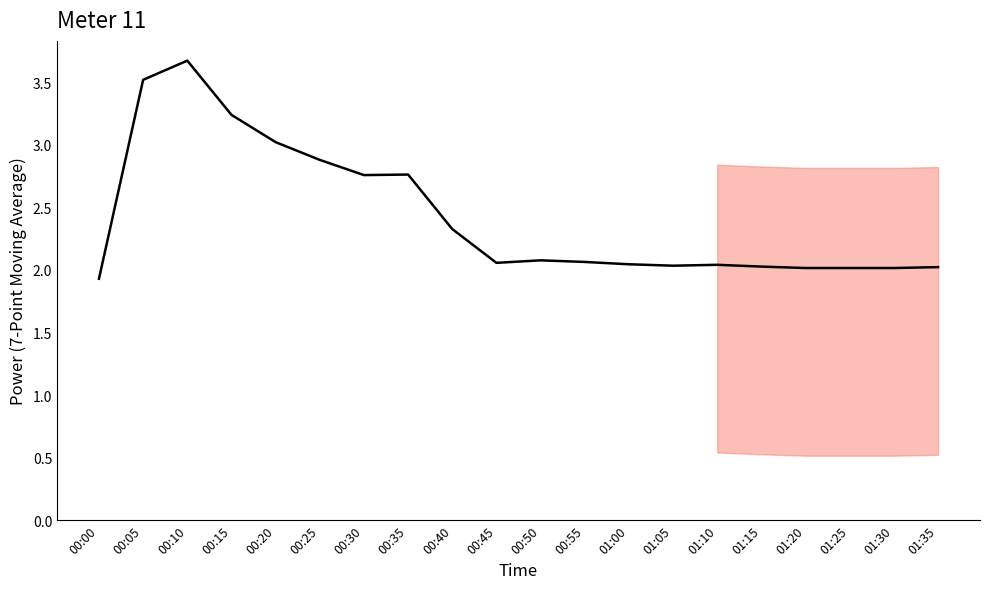

Does the chart have visible grid lines?

No